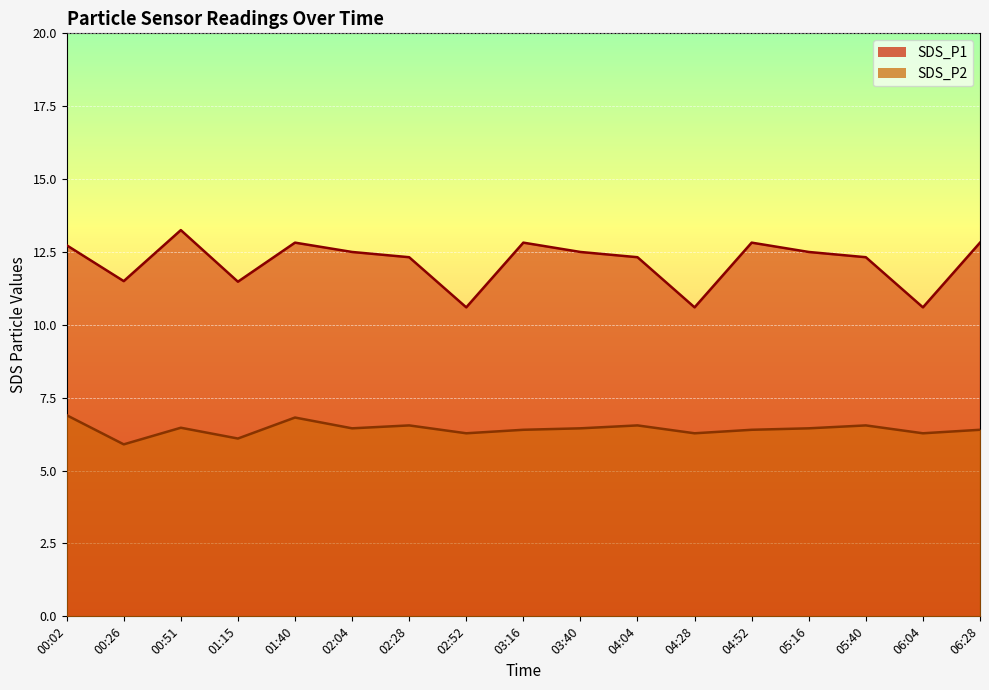

What is the difference between the second highest and minimum values in the SDS_P1 series?

2.2